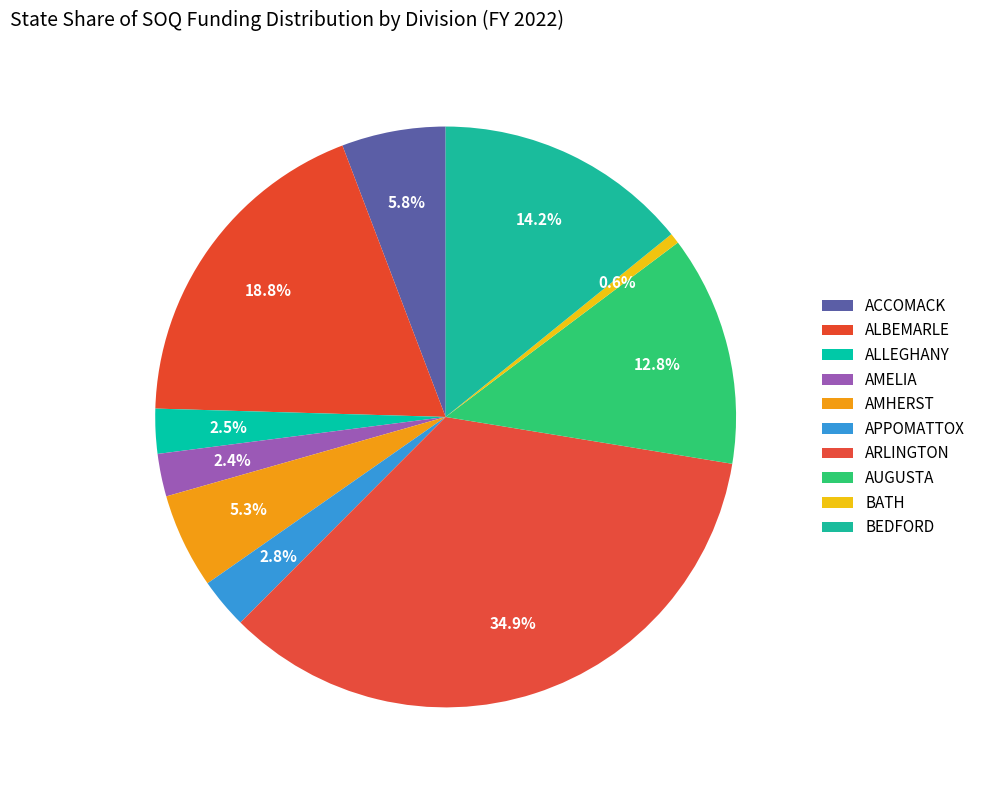

How many slices are in this pie chart?

10